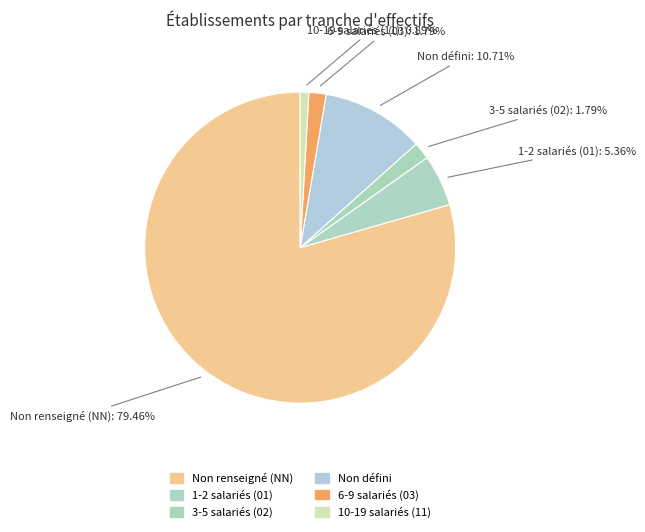

Between 3-5 salariés (02) and 10-19 salariés (11), which is larger?

3-5 salariés (02)